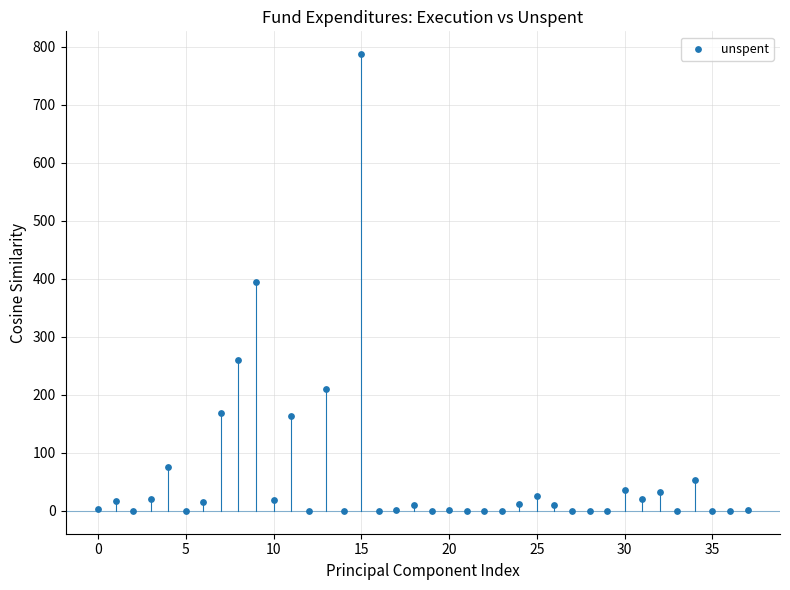

What is the range of Y values (max minus min)?

788.0